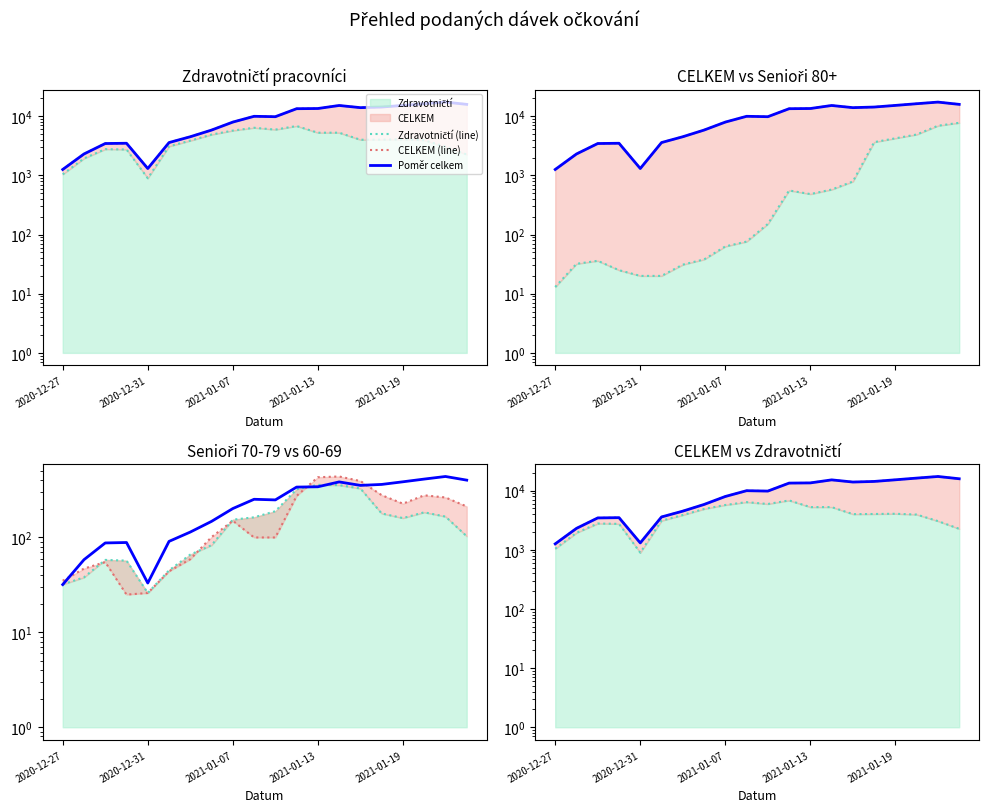

What is the total value across all series at 10?

26003.0